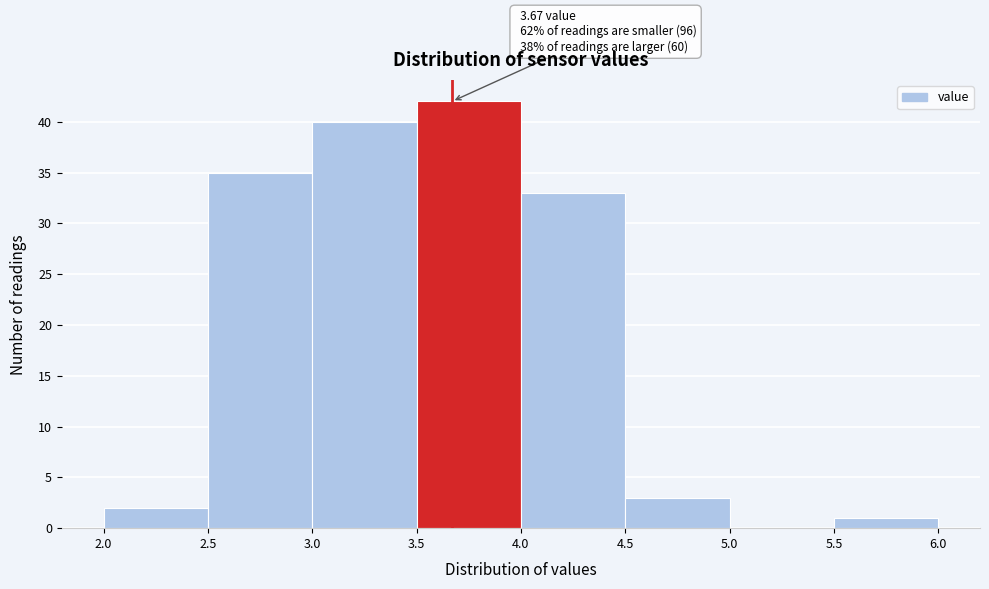

Which range on the x-axis has the tallest bar?

3.5 to 4.0